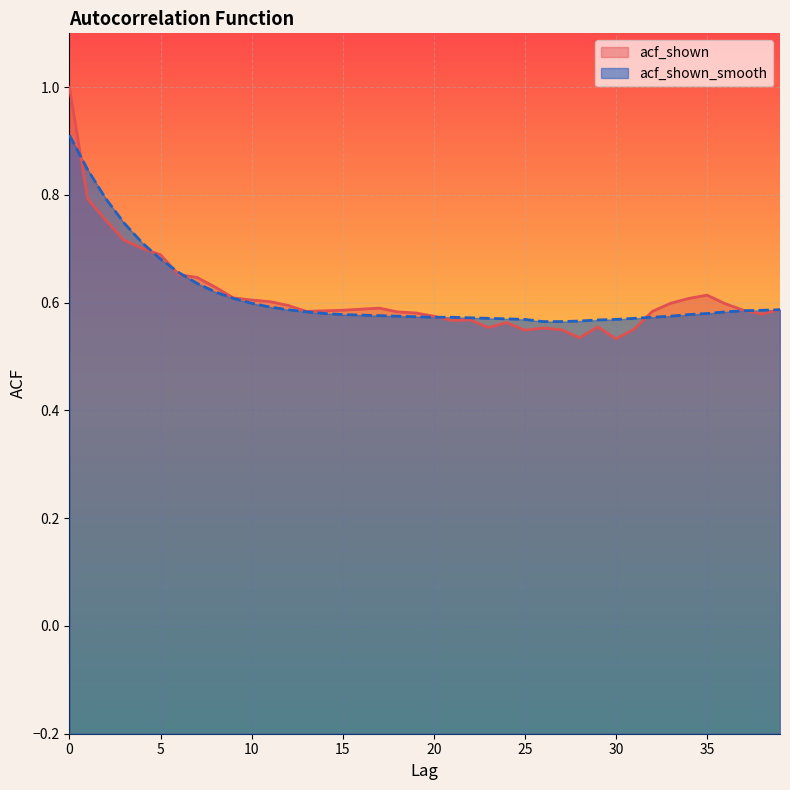

What is the value of the acf_shown_smooth point at the 40th from the left?

0.6